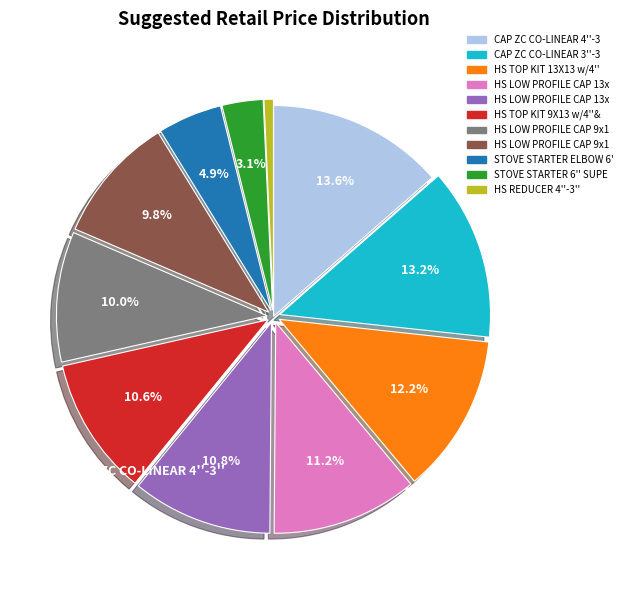

Is there any slice that represents more than half of the pie?

No